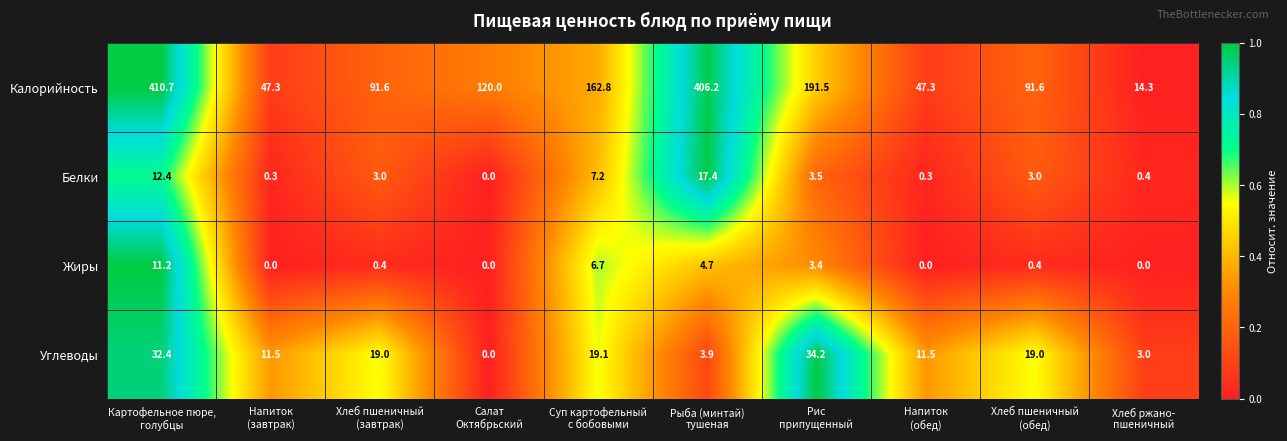

What is the difference between the maximum and second lowest values in the Углеводы series?

31.2